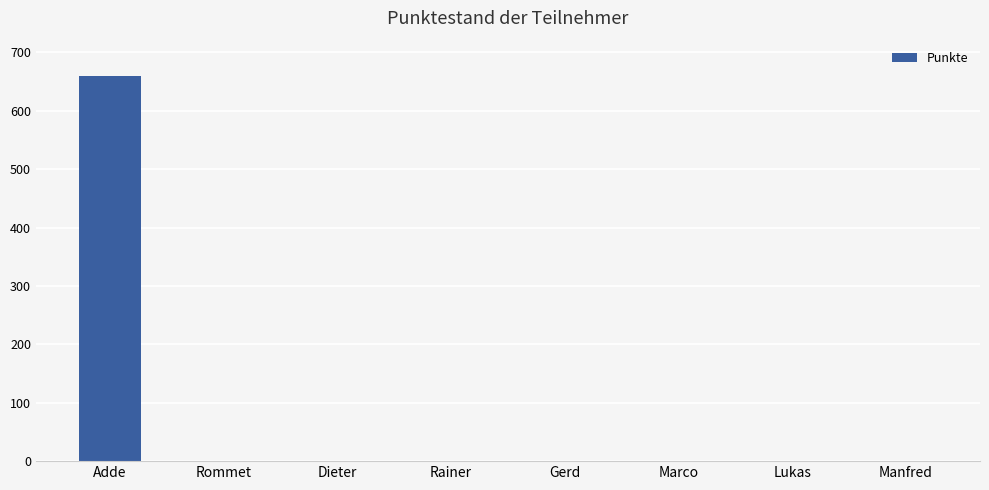

What is the sum of the values at Dieter and Adde?

659